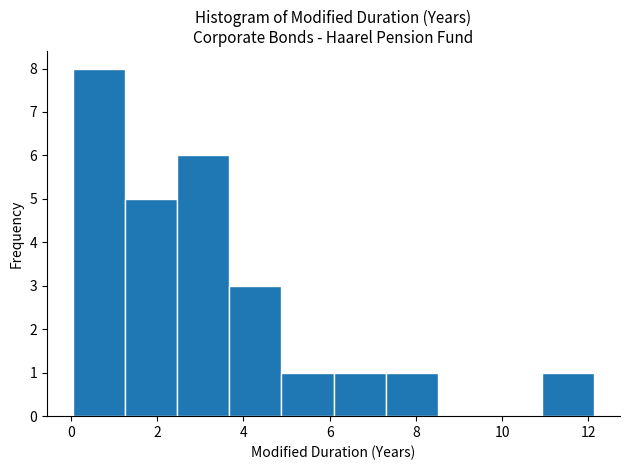

Reading left to right, transcribe this chart: for each bar, give the range it covers on the x-axis and its height. Neither the bar edges nor the heights are printed on the chart, so give them approximately, as read against the axes.

0.0 to 1.2: 8
1.2 to 2.4: 5
2.4 to 3.6: 6
3.6 to 4.8: 3
4.8 to 6.0: 1
6.0 to 7.2: 1
7.2 to 8.6: 1
8.6 to 9.8: 0
9.8 to 11.0: 0
11.0 to 12.2: 1